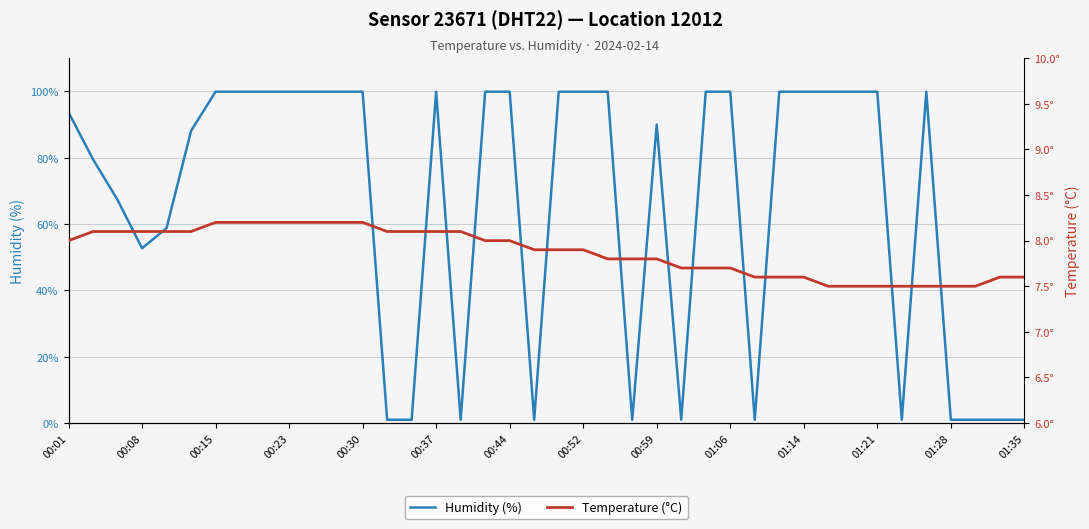

How many lines are shown in the chart?

2